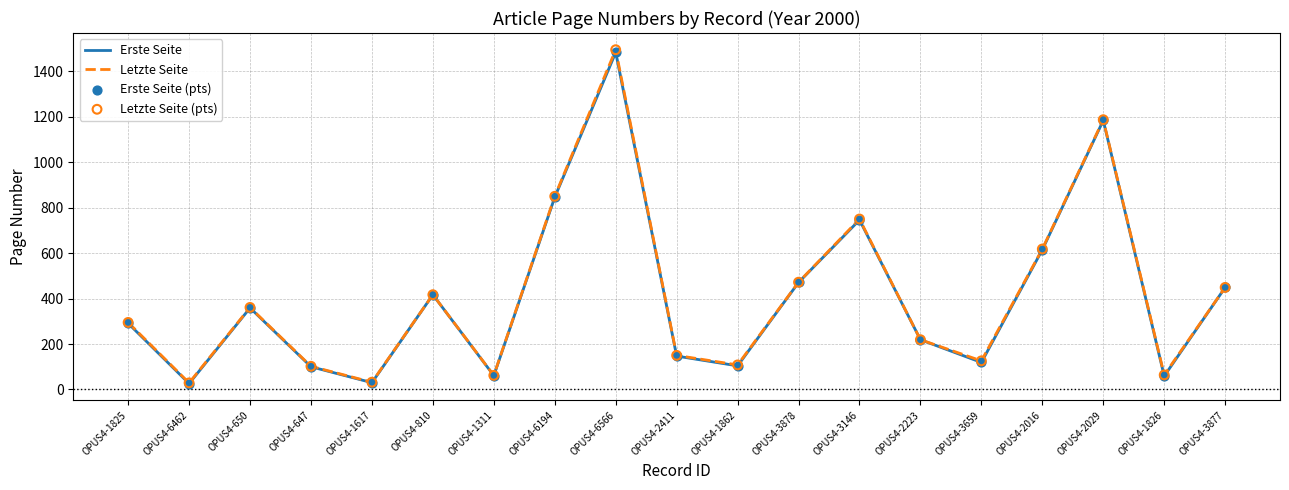

Which series has the largest Y range (max minus min)?

Letzte Seite